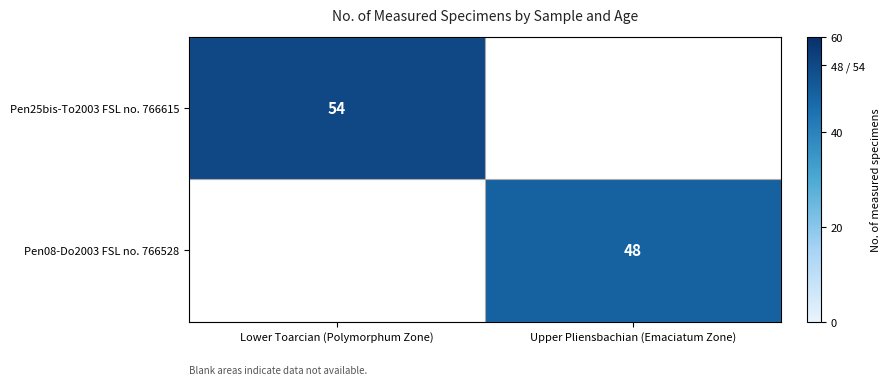

Count the number of data series in this chart.

2